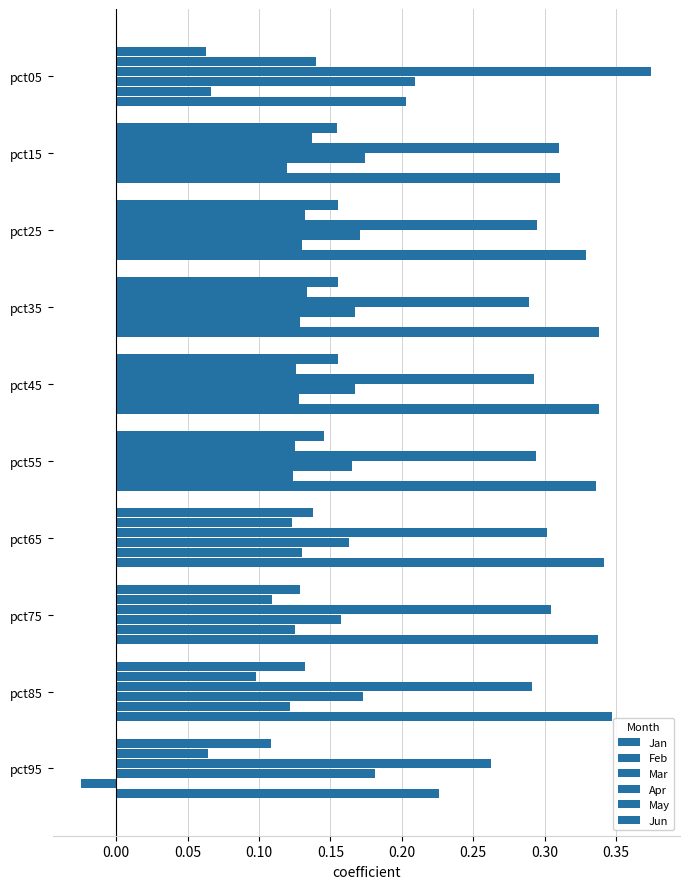

Count the number of categories in the chart.

10